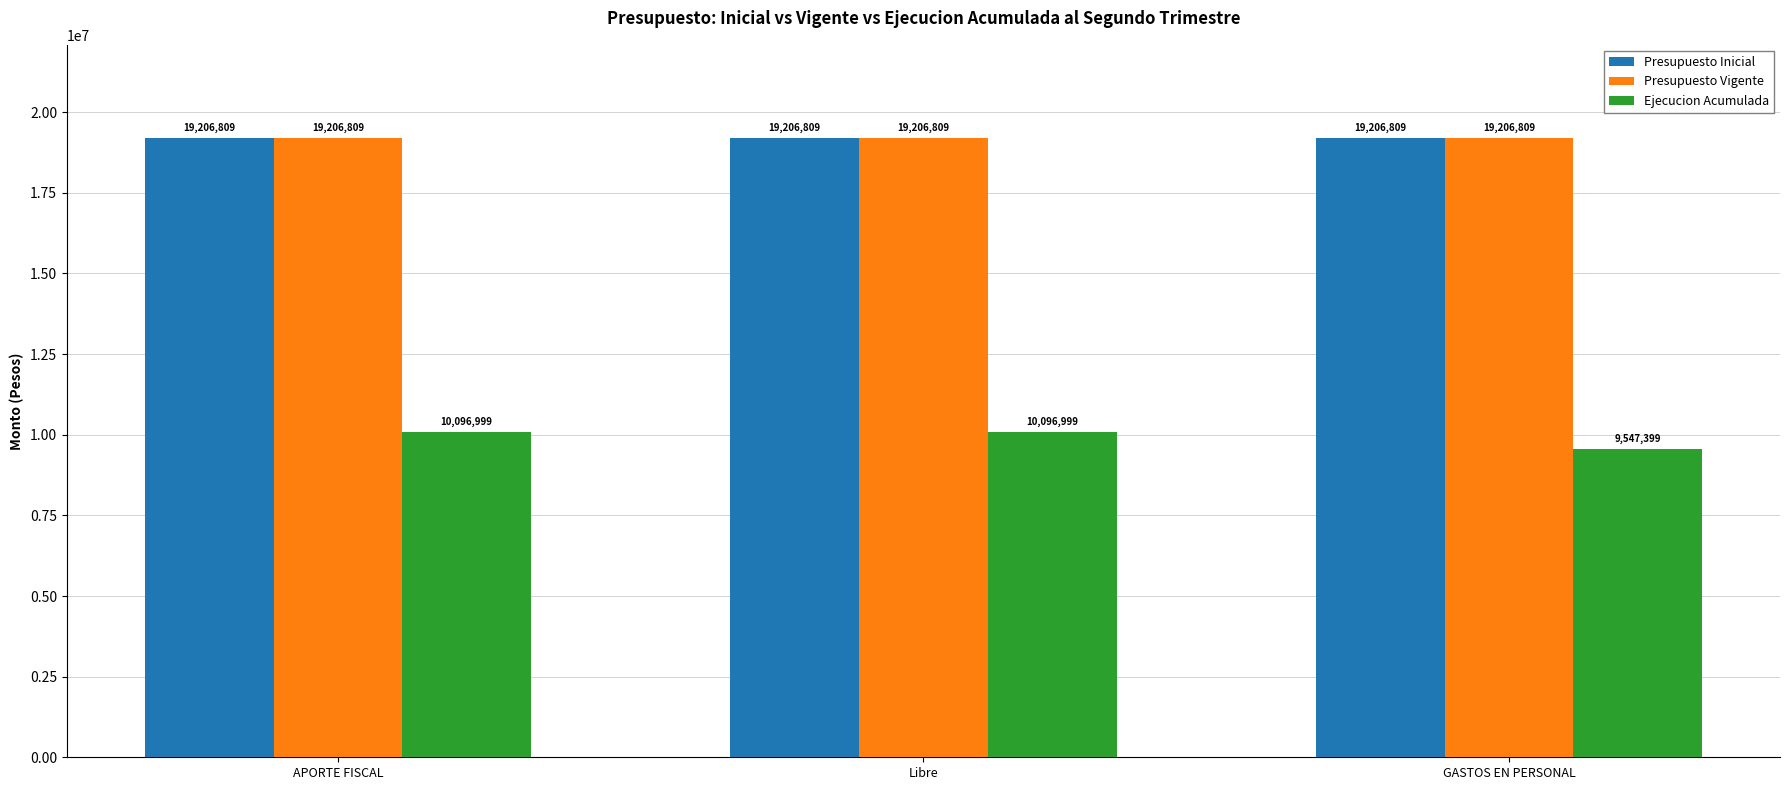

Is the value of Ejecucion Acumulada at Libre greater than the value of Presupuesto Vigente at APORTE FISCAL?

No